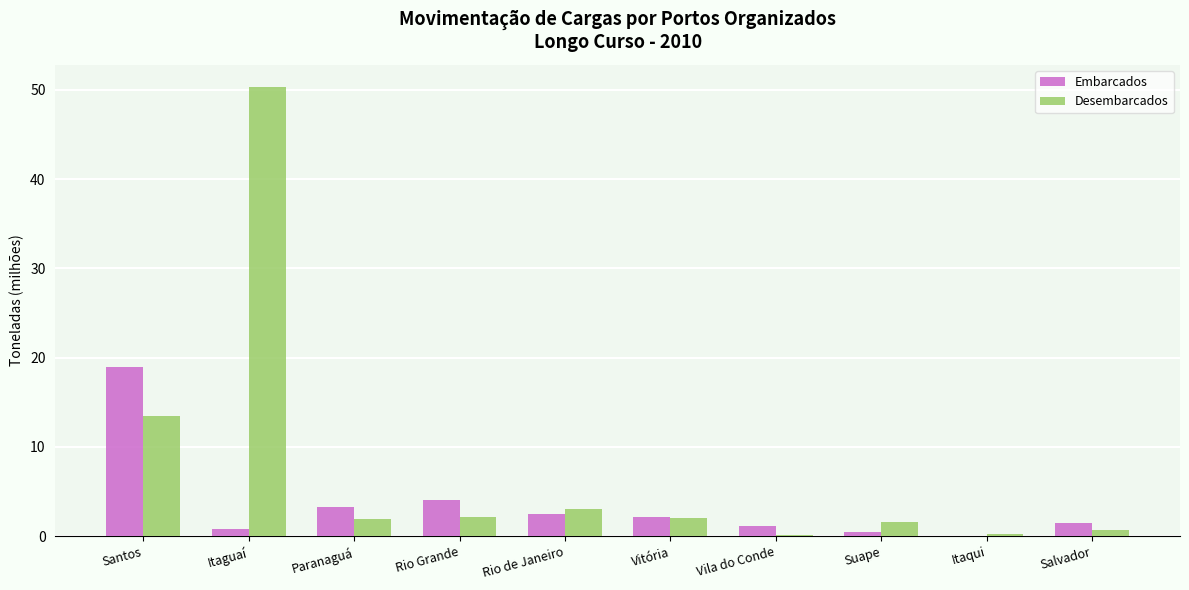

How many categories are shown in the chart?

10